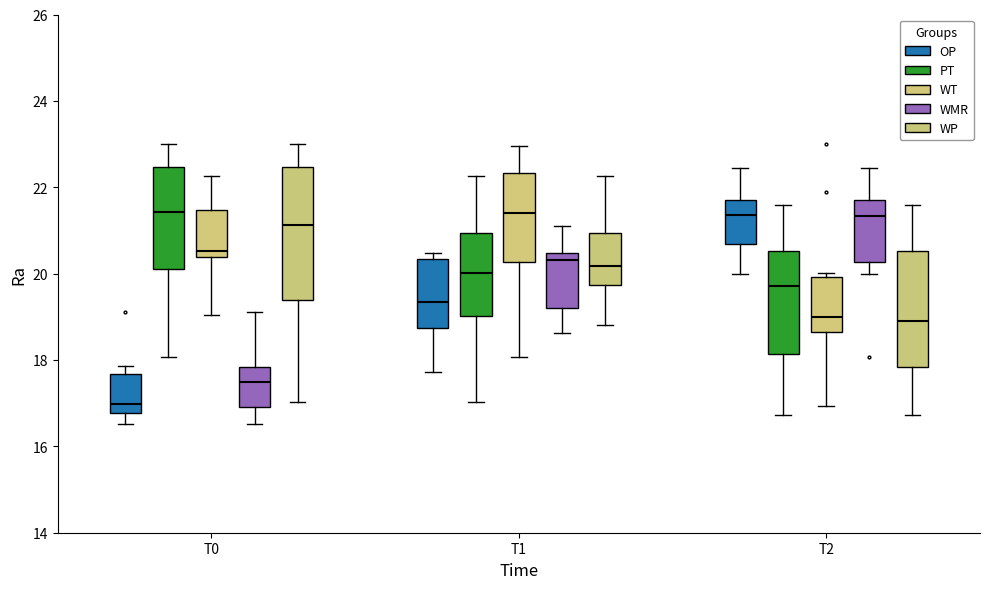

Which box's median line is the lowest?

T0 (OP)